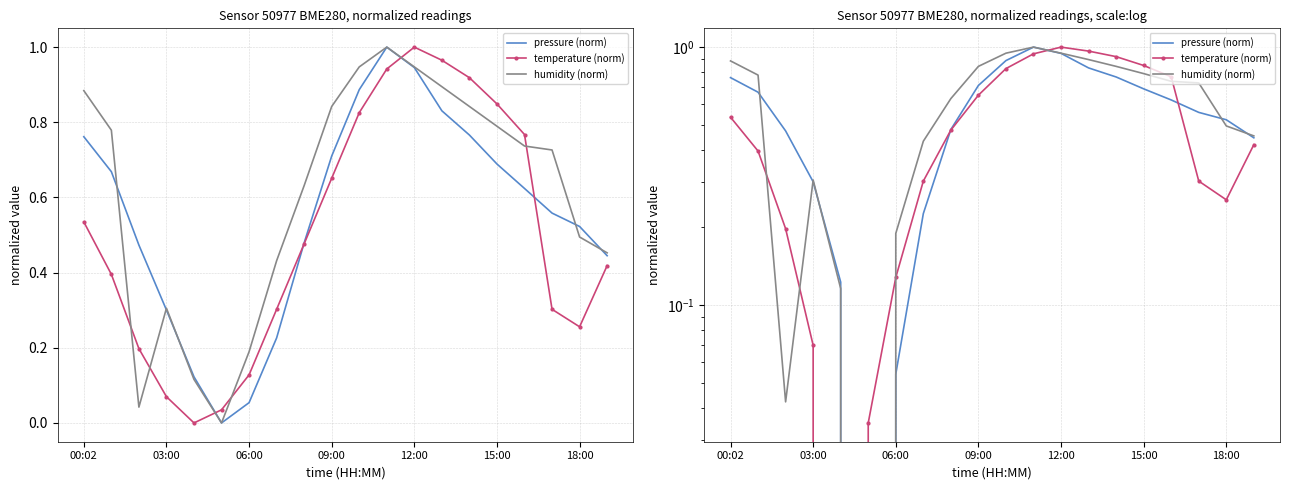

What is the label of the 2nd point from the right?

18:00